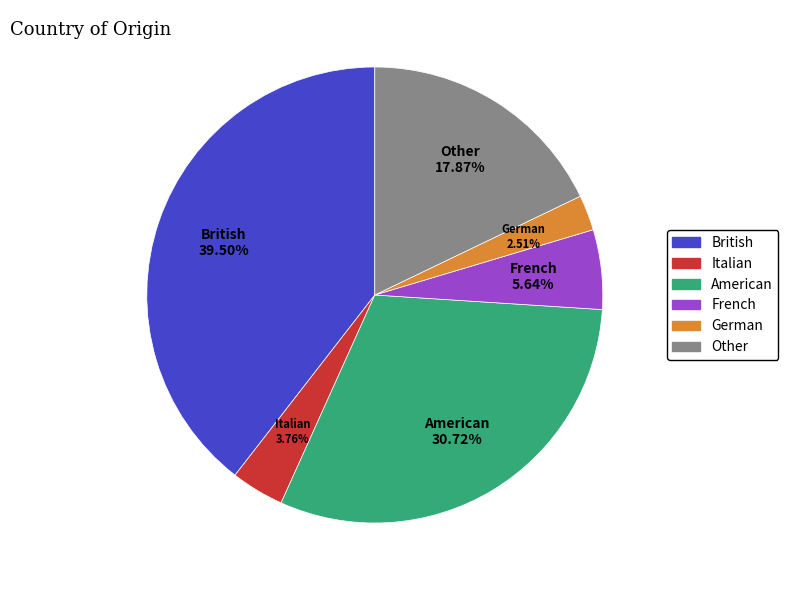

The French slice represents 1% of the pie. True or false?

False